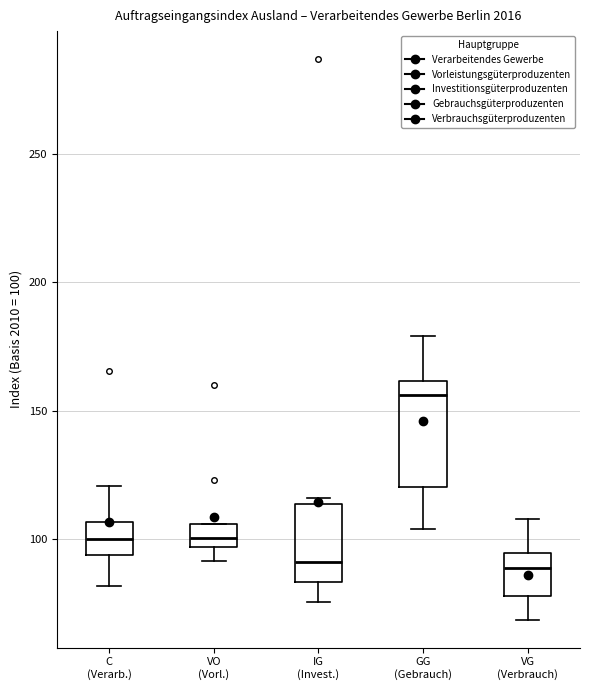

Where does the median line of the box for IG (Invest.) sit on the y-axis? The values are not printed on the chart, so give them approximately, as read against the axis.

90